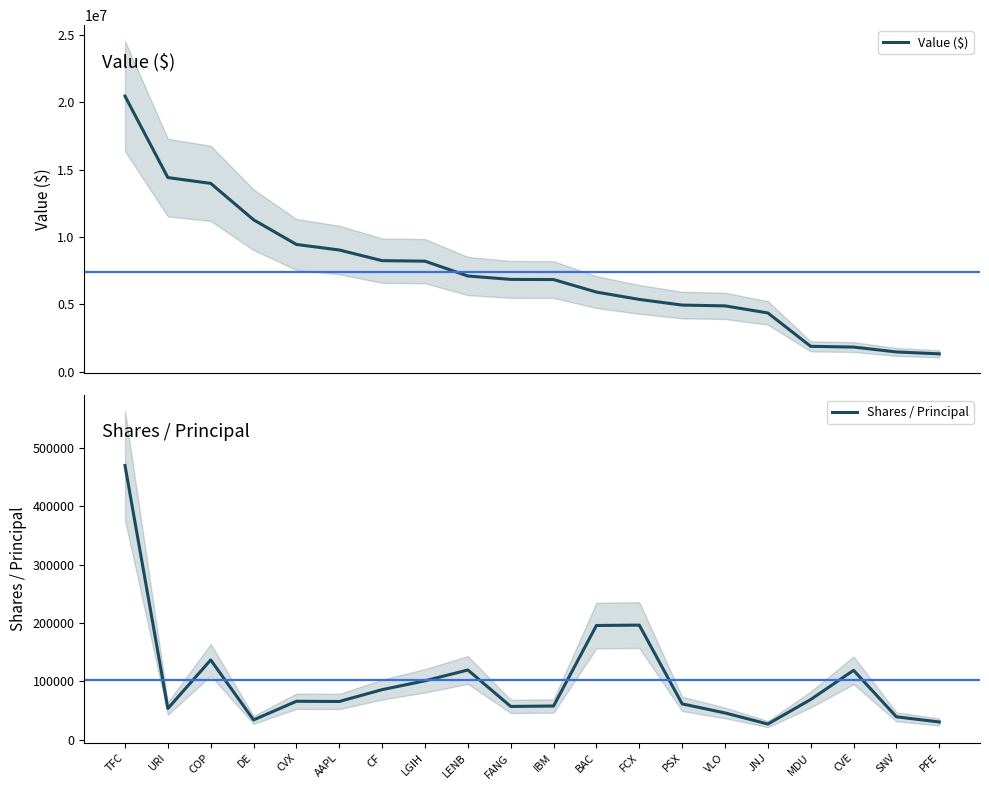

Is the value of Value ($) at CVX greater than the value of Shares / Principal at CVX?

Yes